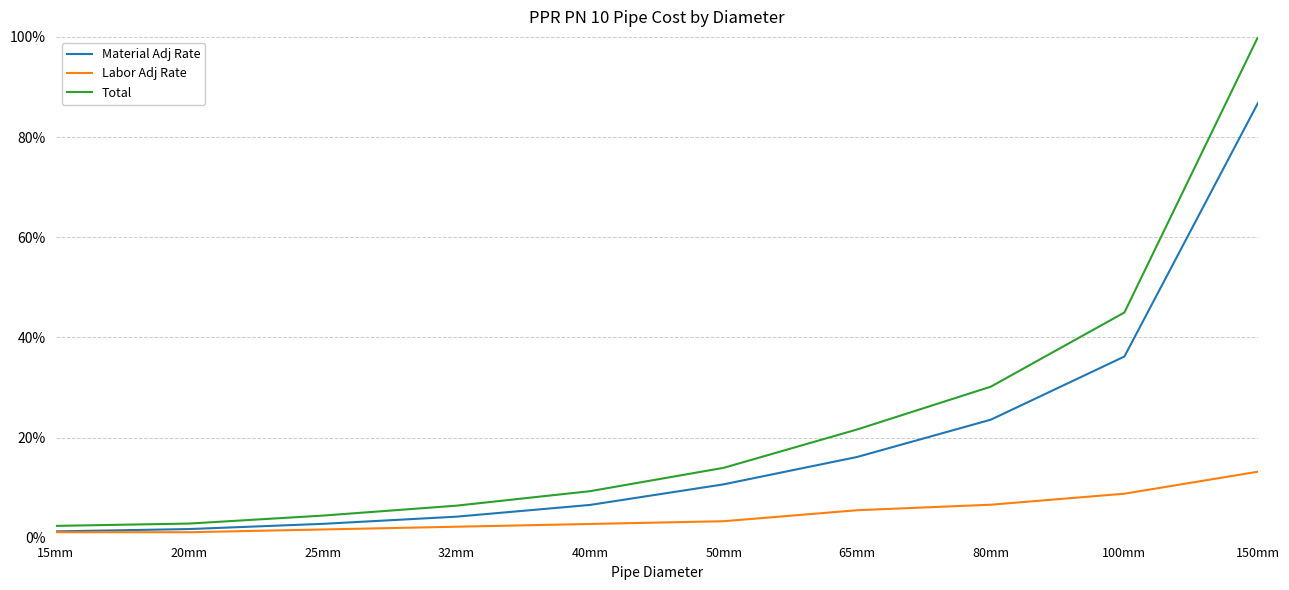

What is the sum of all Total values?

2.4